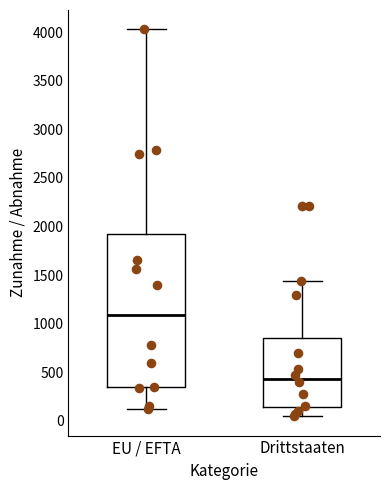

Reading left to right, transcribe this box plot: for each box, give where its median line is, the range the box spans, and where its two whiskers end, as read against the y-axis. The values are not printed on the chart, so give them approximately, as read against the axis.

EU / EFTA: median 1100, box 350 to 1950, whiskers 100 to 4050
Drittstaaten: median 450, box 150 to 850, whiskers 50 to 1450